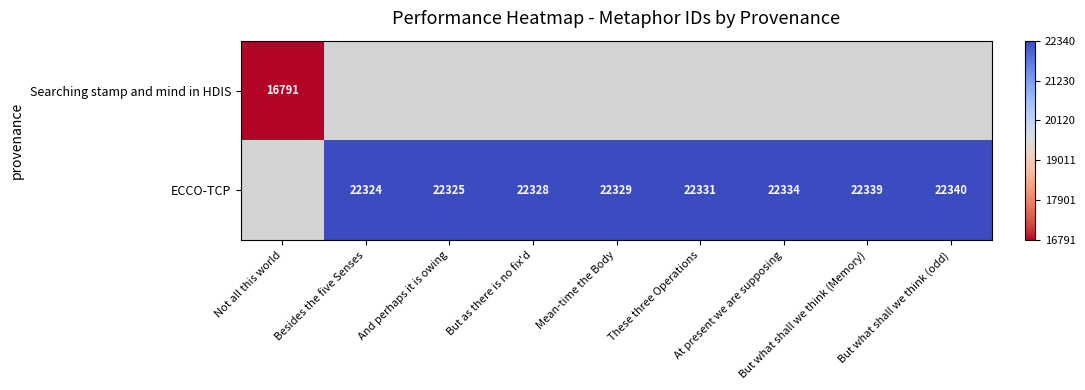

What is the maximum value shown in the chart?

1.0